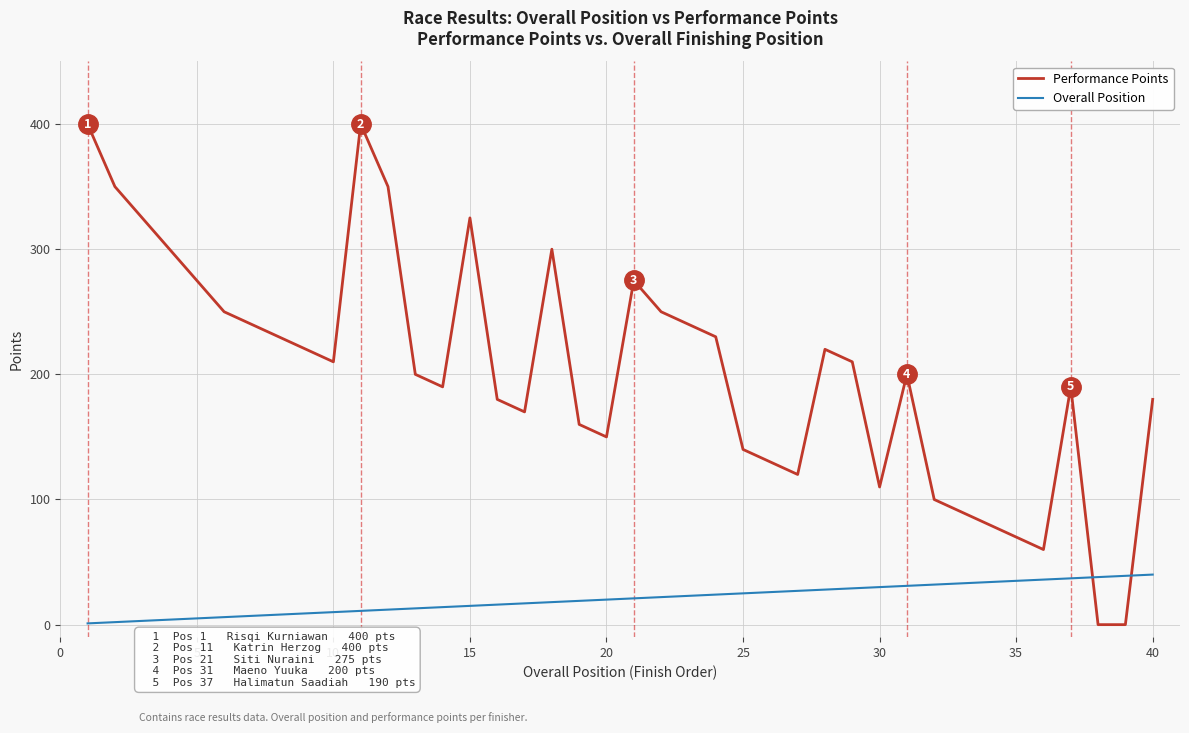

What is the difference between the maximum and minimum values in the Overall Position series?

39